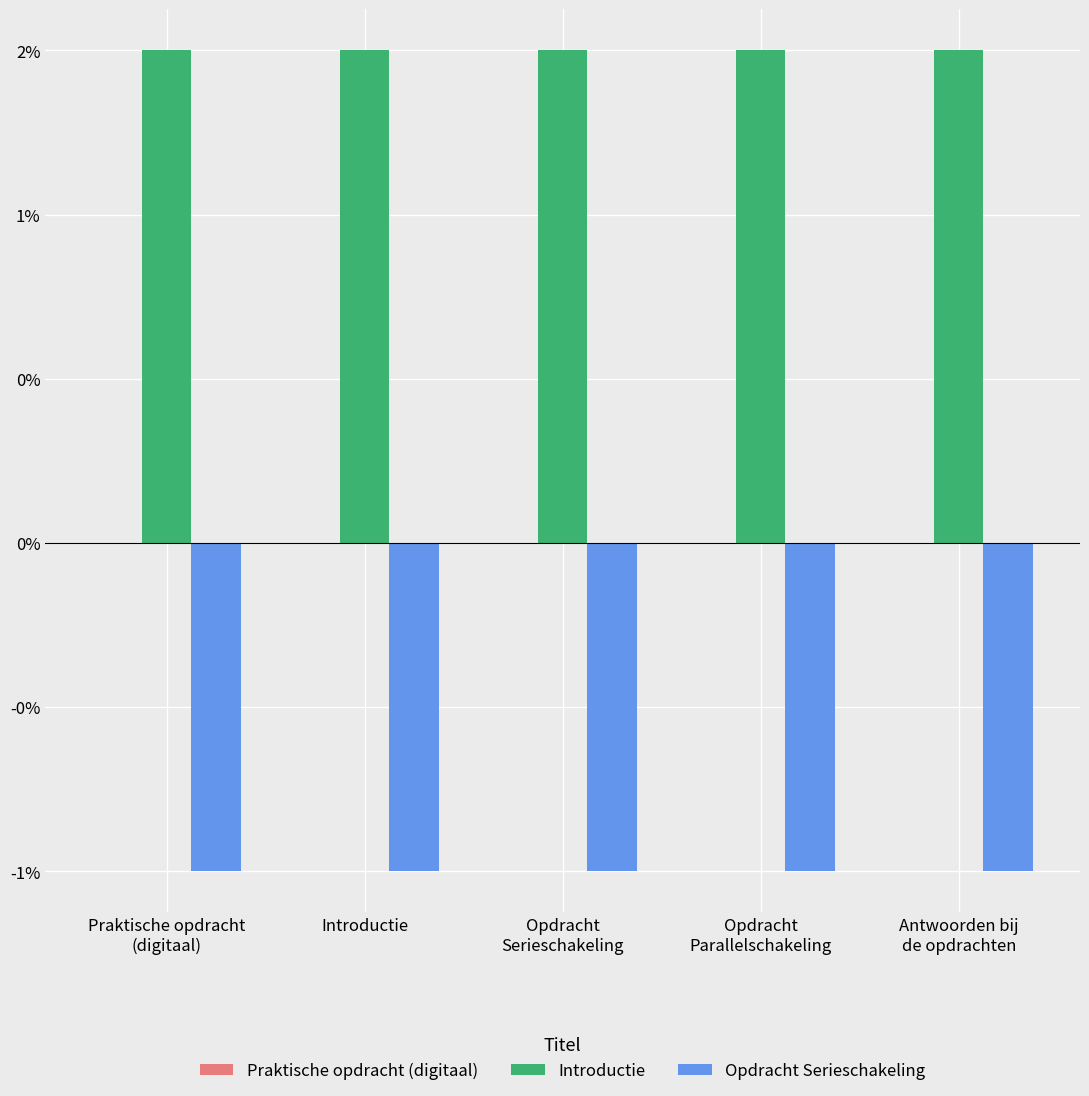

True or false: Praktische opdracht (digitaal) has a value of -0.0 at Introductie.

True